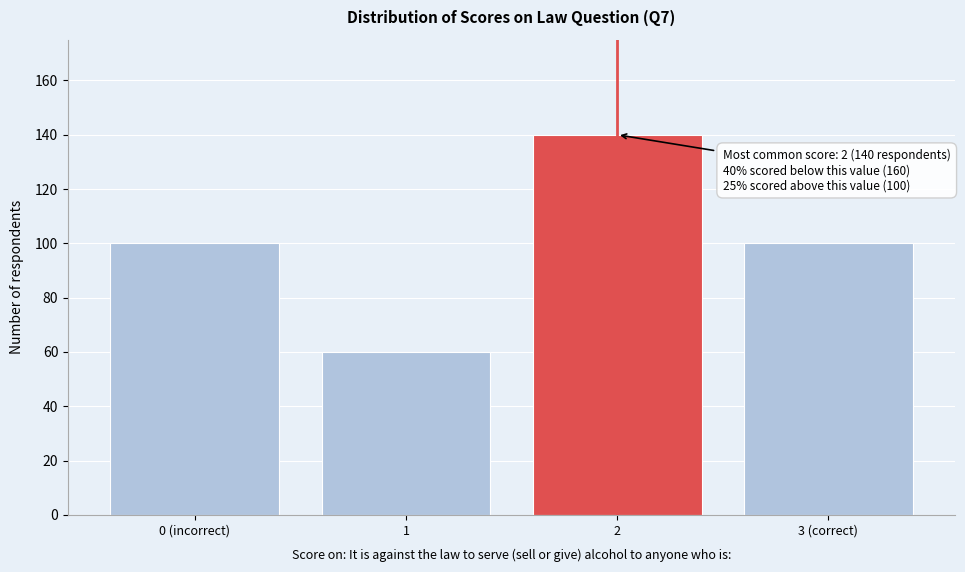

Reading left to right, what are all the values shown in this chart?

100	60	140	100